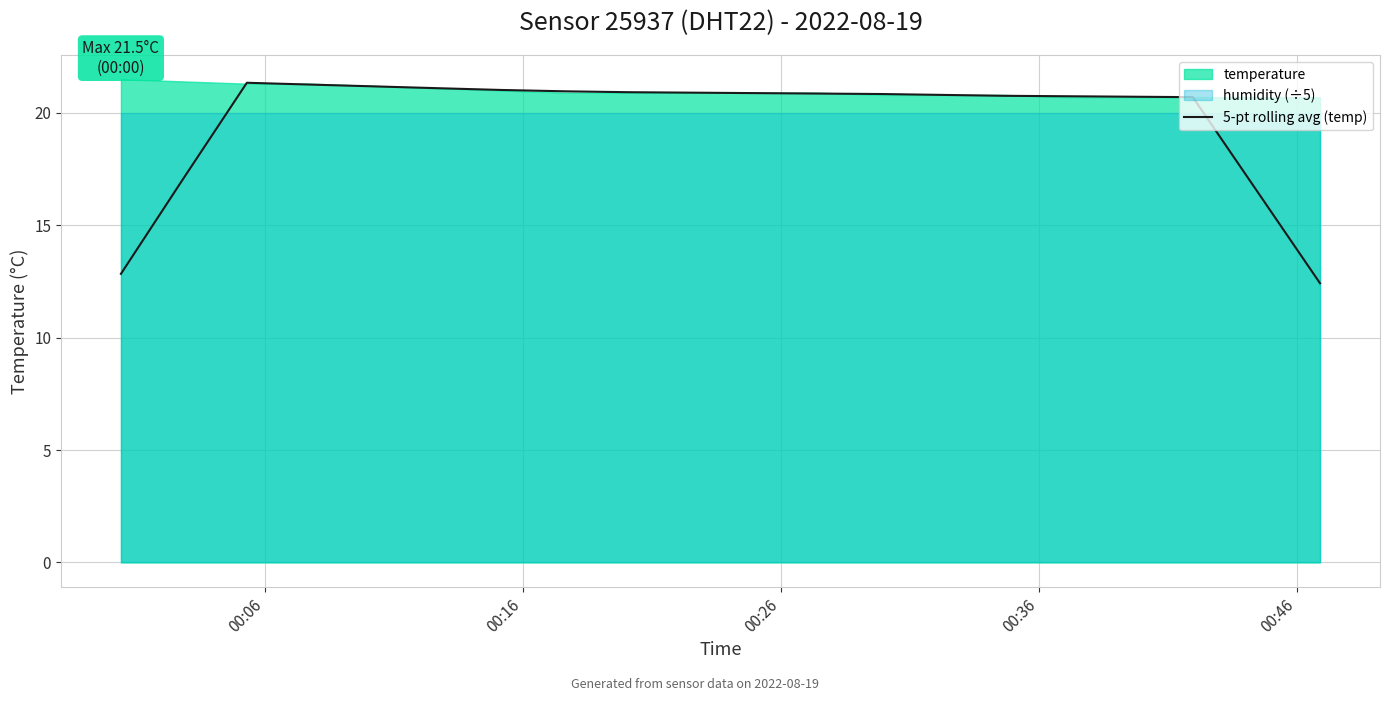

What is the minimum value shown in the chart?

12.4